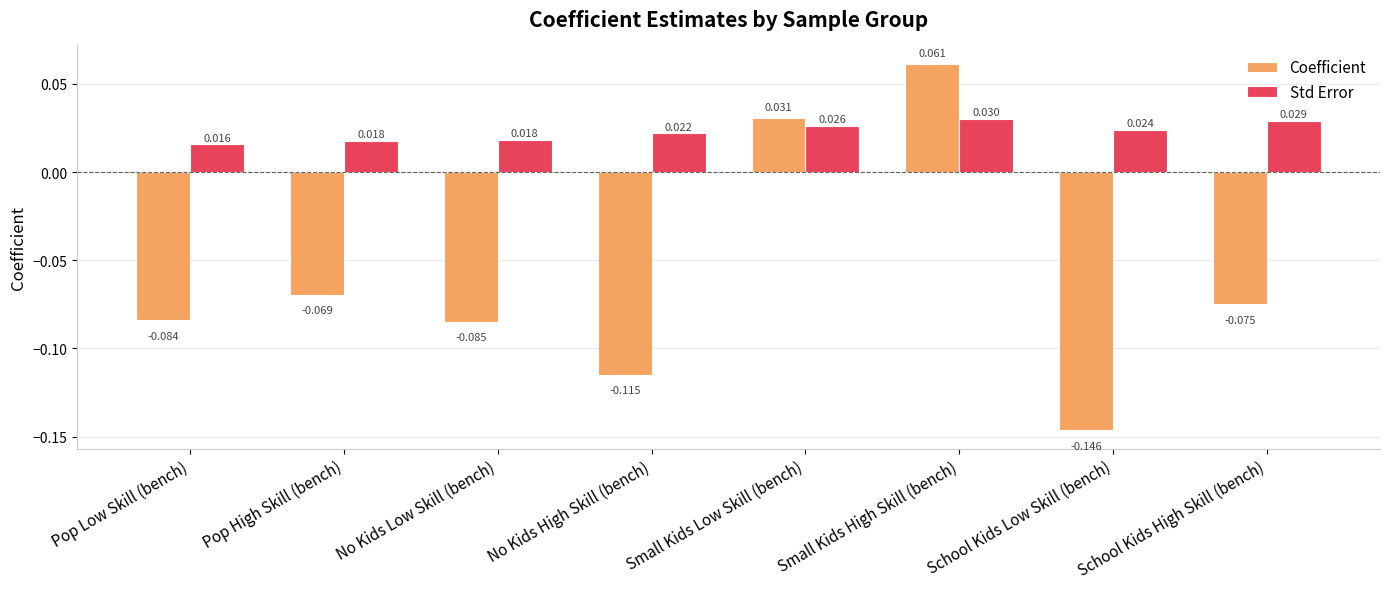

Does the chart contain any negative values?

Yes